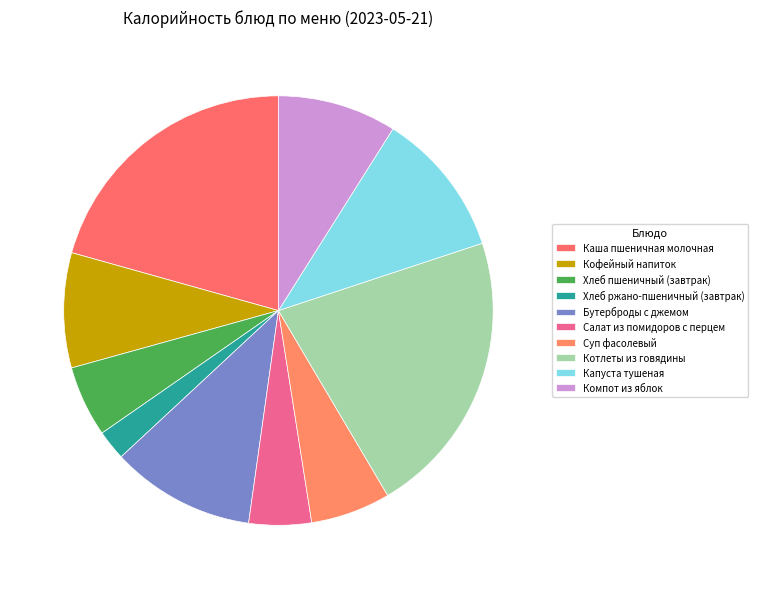

Does Капуста тушеная account for over 50% of the chart?

No